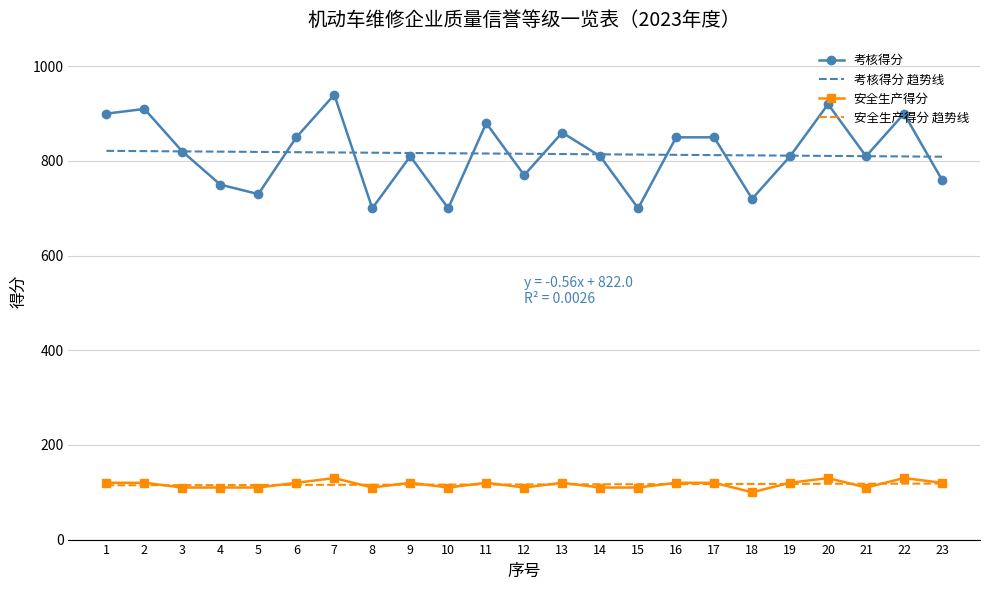

Between 17 and 23, which series saw the biggest shift?

考核得分